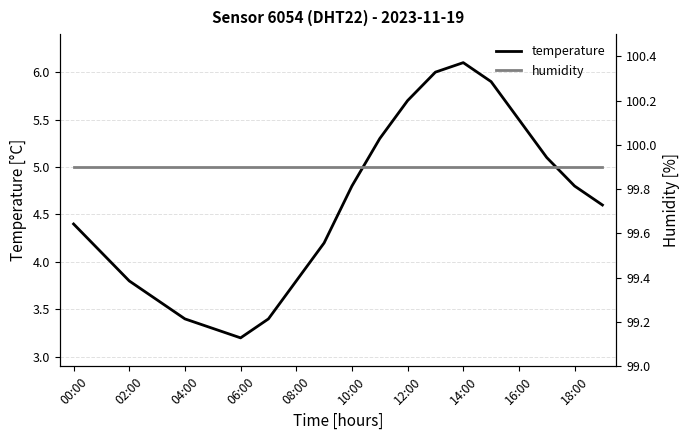

What are all the series names shown in the legend?

temperature, humidity